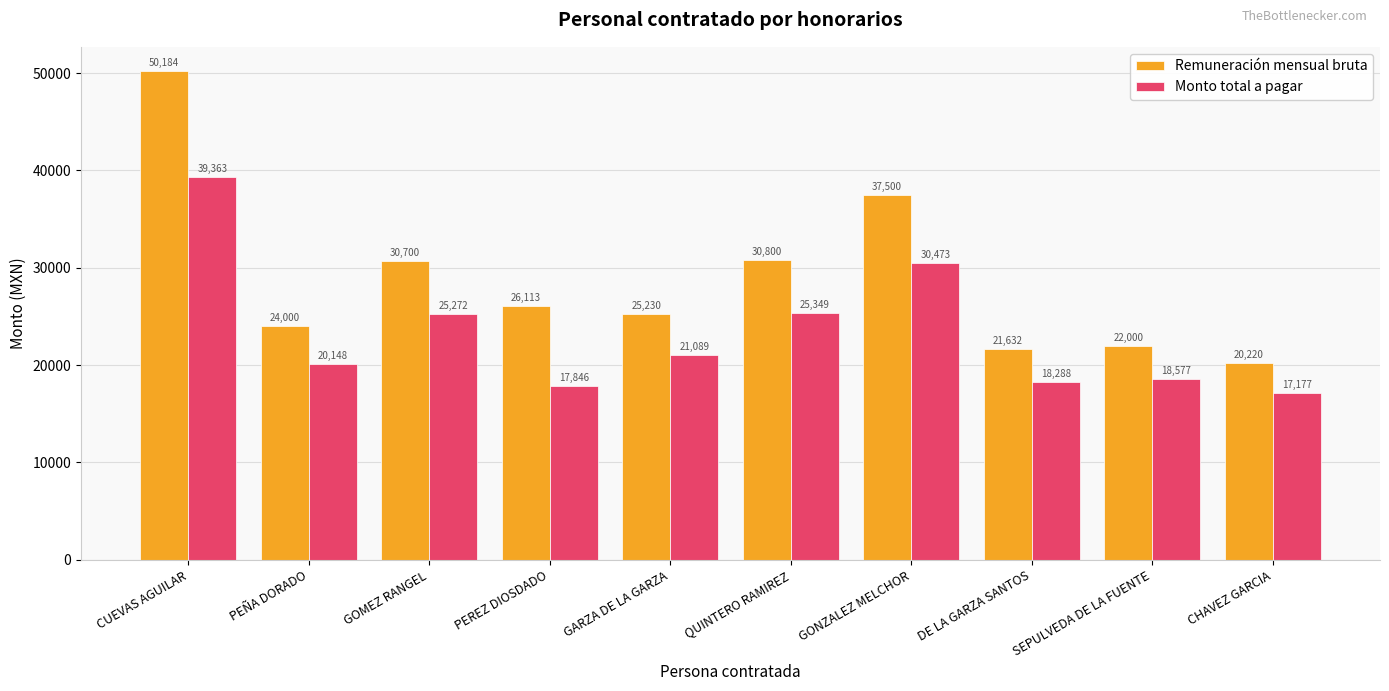

At which label does Monto total a pagar reach its minimum?

CHAVEZ GARCIA